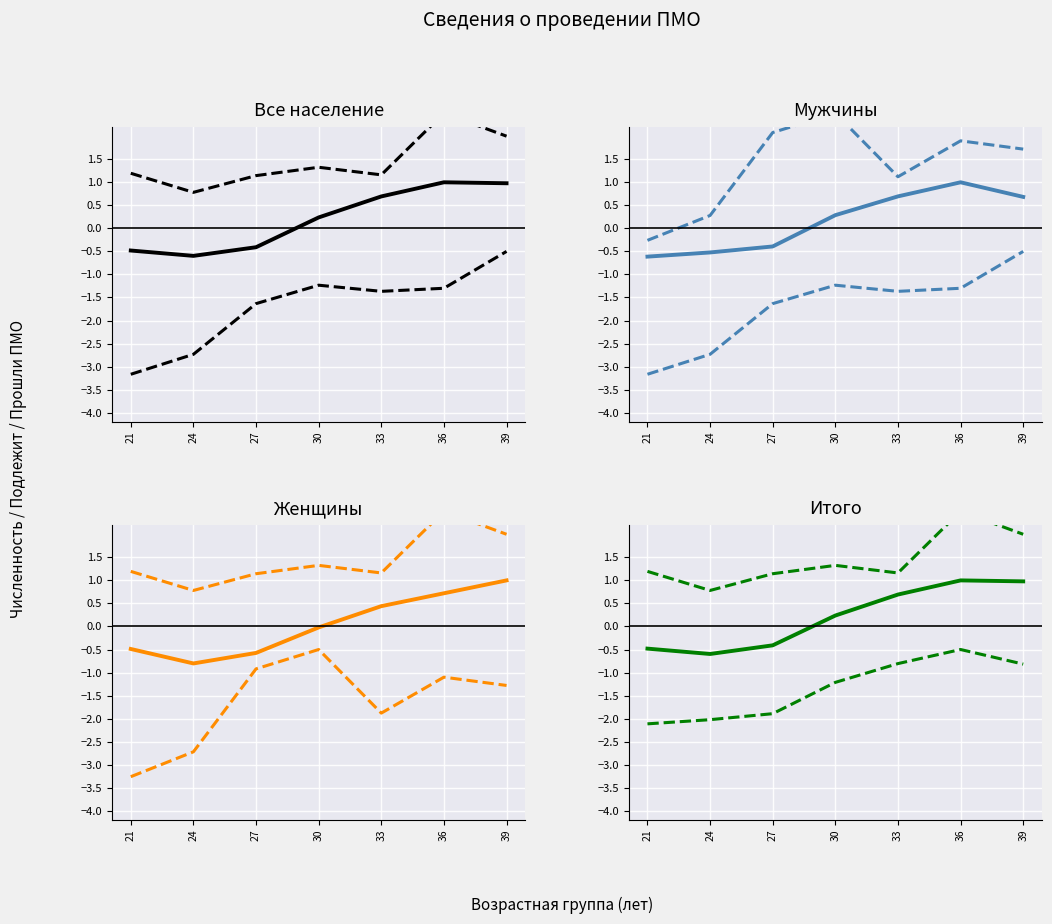

True or false: Все население (численность) has a value of 1.4 at 36.

False